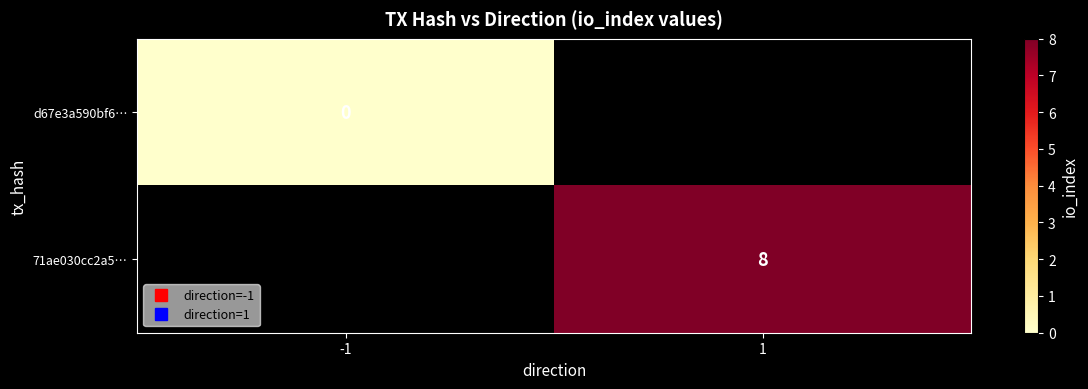

At which category does the chart reach its minimum across all series?

-1